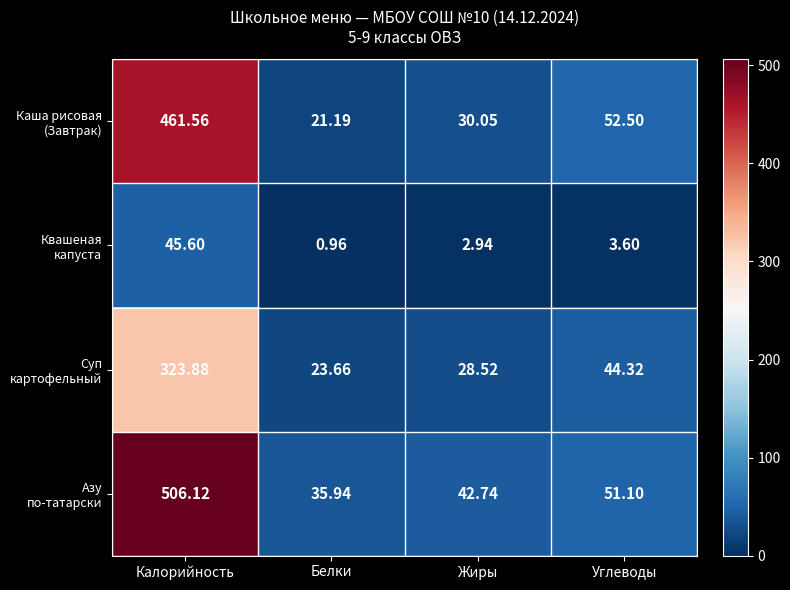

Which label corresponds to the largest value in the chart?

Калорийность